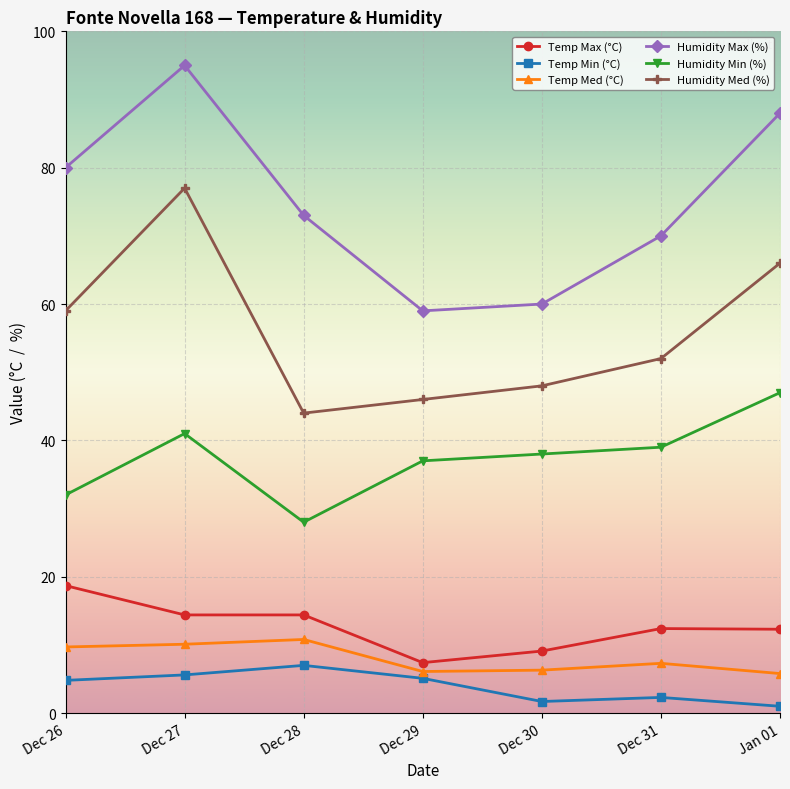

True or false: Humidity Max (%) and Humidity Med (%) intersect in this chart.

False